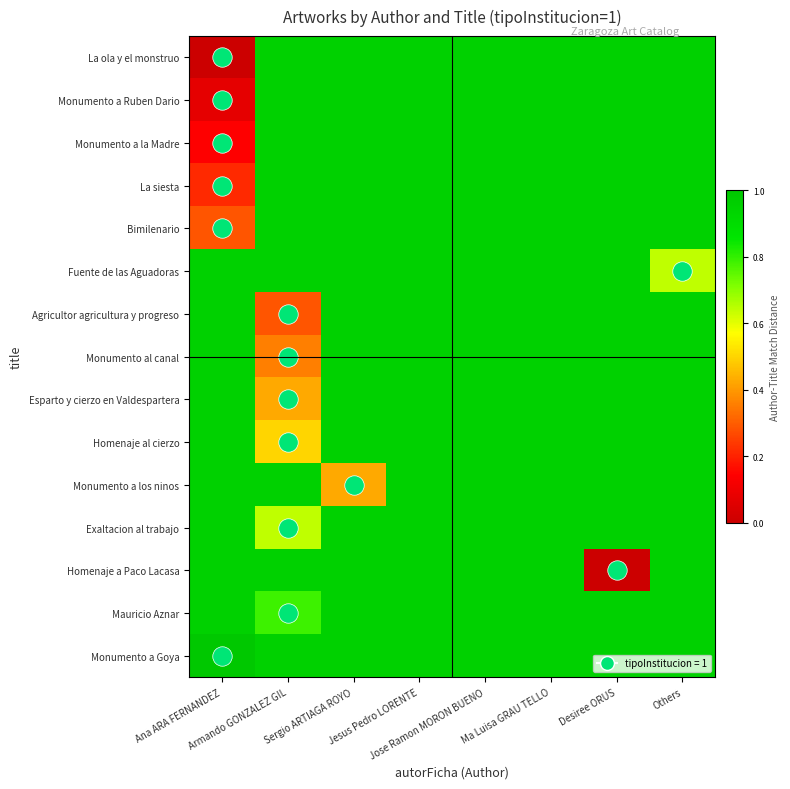

Reading left to right, extract all data points from this chart.

La ola y el monstruo: Ana ARA FERNANDEZ=0.0	Armando GONZALEZ GIL=0.9	Sergio ARTIAGA ROYO=0.9	Jesus Pedro LORENTE=0.9	Jose Ramon MORON BUENO=0.9	Ma Luisa GRAU TELLO=0.9	Desiree ORUS=0.9	Others=0.9
Monumento a Ruben Dario: Ana ARA FERNANDEZ=0.1	Armando GONZALEZ GIL=0.9	Sergio ARTIAGA ROYO=0.9	Jesus Pedro LORENTE=0.9	Jose Ramon MORON BUENO=0.9	Ma Luisa GRAU TELLO=0.9	Desiree ORUS=0.9	Others=0.9
Monumento a la Madre: Ana ARA FERNANDEZ=0.1	Armando GONZALEZ GIL=0.9	Sergio ARTIAGA ROYO=0.9	Jesus Pedro LORENTE=0.9	Jose Ramon MORON BUENO=0.9	Ma Luisa GRAU TELLO=0.9	Desiree ORUS=0.9	Others=0.9
La siesta: Ana ARA FERNANDEZ=0.2	Armando GONZALEZ GIL=0.9	Sergio ARTIAGA ROYO=0.9	Jesus Pedro LORENTE=0.9	Jose Ramon MORON BUENO=0.9	Ma Luisa GRAU TELLO=0.9	Desiree ORUS=0.9	Others=0.9
Bimilenario: Ana ARA FERNANDEZ=0.3	Armando GONZALEZ GIL=0.9	Sergio ARTIAGA ROYO=0.9	Jesus Pedro LORENTE=0.9	Jose Ramon MORON BUENO=0.9	Ma Luisa GRAU TELLO=0.9	Desiree ORUS=0.9	Others=0.9
Fuente de las Aguadoras: Ana ARA FERNANDEZ=0.9	Armando GONZALEZ GIL=0.9	Sergio ARTIAGA ROYO=0.9	Jesus Pedro LORENTE=0.9	Jose Ramon MORON BUENO=0.9	Ma Luisa GRAU TELLO=0.9	Desiree ORUS=0.9	Others=0.6
Agricultor agricultura y progreso: Ana ARA FERNANDEZ=0.9	Armando GONZALEZ GIL=0.3	Sergio ARTIAGA ROYO=0.9	Jesus Pedro LORENTE=0.9	Jose Ramon MORON BUENO=0.9	Ma Luisa GRAU TELLO=0.9	Desiree ORUS=0.9	Others=0.9
Monumento al canal: Ana ARA FERNANDEZ=0.9	Armando GONZALEZ GIL=0.4	Sergio ARTIAGA ROYO=0.9	Jesus Pedro LORENTE=0.9	Jose Ramon MORON BUENO=0.9	Ma Luisa GRAU TELLO=0.9	Desiree ORUS=0.9	Others=0.9
Esparto y cierzo en Valdespartera: Ana ARA FERNANDEZ=0.9	Armando GONZALEZ GIL=0.4	Sergio ARTIAGA ROYO=0.9	Jesus Pedro LORENTE=0.9	Jose Ramon MORON BUENO=0.9	Ma Luisa GRAU TELLO=0.9	Desiree ORUS=0.9	Others=0.9
Homenaje al cierzo: Ana ARA FERNANDEZ=0.9	Armando GONZALEZ GIL=0.5	Sergio ARTIAGA ROYO=0.9	Jesus Pedro LORENTE=0.9	Jose Ramon MORON BUENO=0.9	Ma Luisa GRAU TELLO=0.9	Desiree ORUS=0.9	Others=0.9
Monumento a los ninos: Ana ARA FERNANDEZ=0.9	Armando GONZALEZ GIL=0.9	Sergio ARTIAGA ROYO=0.4	Jesus Pedro LORENTE=0.9	Jose Ramon MORON BUENO=0.9	Ma Luisa GRAU TELLO=0.9	Desiree ORUS=0.9	Others=0.9
Exaltacion al trabajo: Ana ARA FERNANDEZ=0.9	Armando GONZALEZ GIL=0.6	Sergio ARTIAGA ROYO=0.9	Jesus Pedro LORENTE=0.9	Jose Ramon MORON BUENO=0.9	Ma Luisa GRAU TELLO=0.9	Desiree ORUS=0.9	Others=0.9
Homenaje a Paco Lacasa: Ana ARA FERNANDEZ=0.9	Armando GONZALEZ GIL=0.9	Sergio ARTIAGA ROYO=0.9	Jesus Pedro LORENTE=0.9	Jose Ramon MORON BUENO=0.9	Ma Luisa GRAU TELLO=0.9	Desiree ORUS=0.0	Others=0.9
Mauricio Aznar: Ana ARA FERNANDEZ=0.9	Armando GONZALEZ GIL=0.8	Sergio ARTIAGA ROYO=0.9	Jesus Pedro LORENTE=0.9	Jose Ramon MORON BUENO=0.9	Ma Luisa GRAU TELLO=0.9	Desiree ORUS=0.9	Others=0.9
Monumento a Goya: Ana ARA FERNANDEZ=1.0	Armando GONZALEZ GIL=0.9	Sergio ARTIAGA ROYO=0.9	Jesus Pedro LORENTE=0.9	Jose Ramon MORON BUENO=0.9	Ma Luisa GRAU TELLO=0.9	Desiree ORUS=0.9	Others=0.9